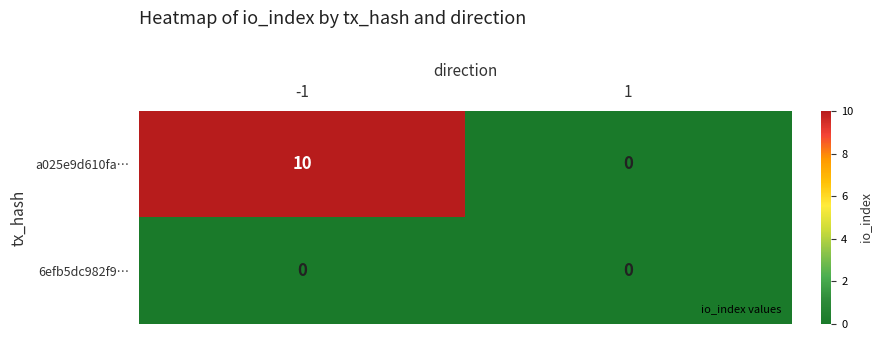

List the series in order of their overall mean, highest first.

a025e9d610fa…, 6efb5dc982f9…